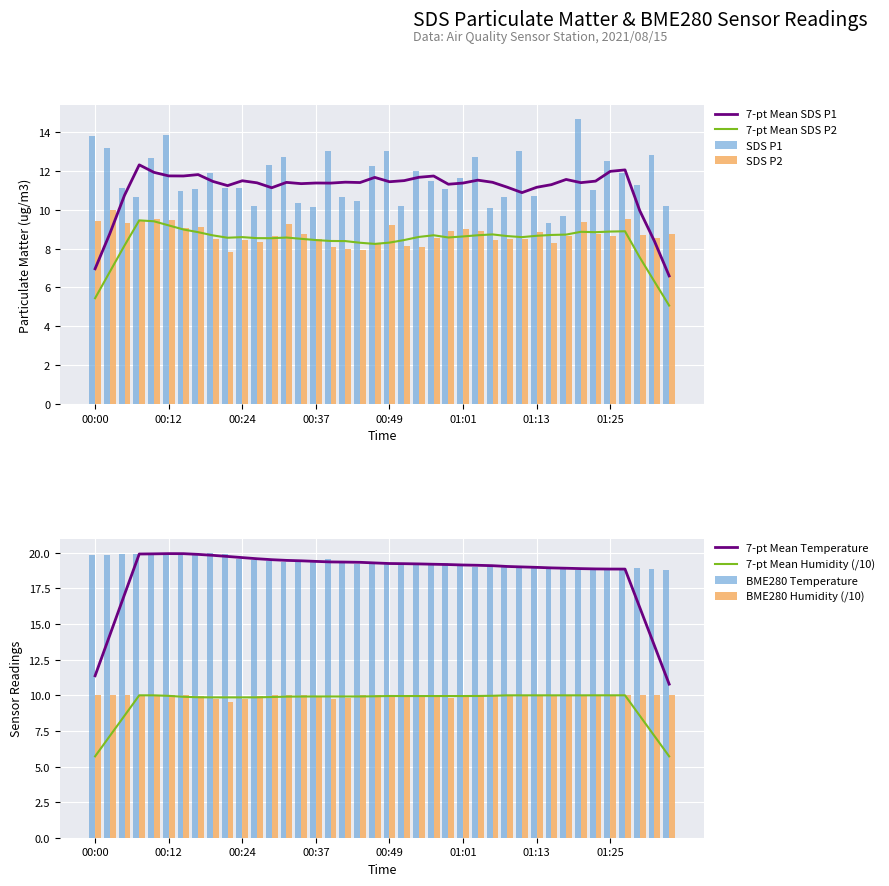

Is it true that BME280_humidity equals 9.9 at 00:37?

True